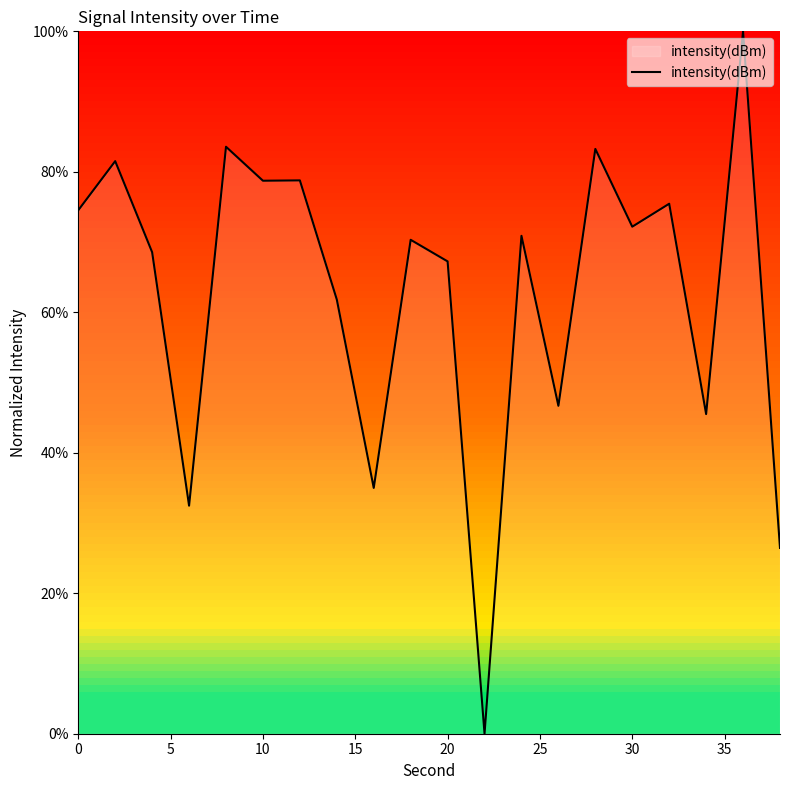

What is the greatest value displayed?

100.0